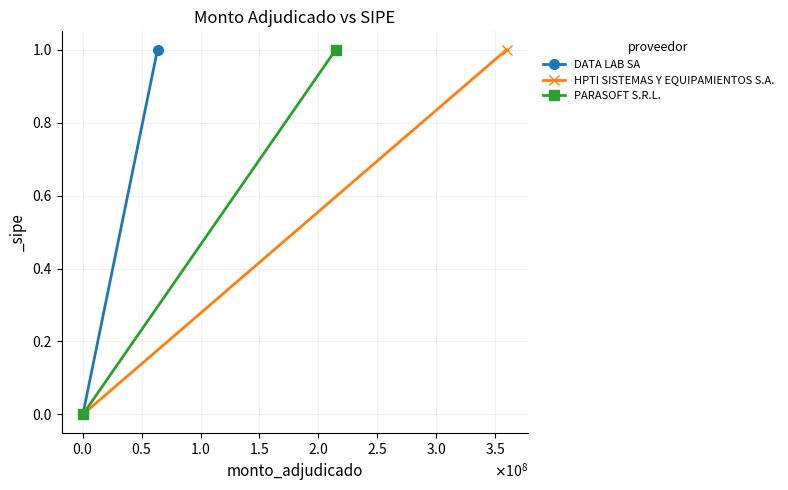

Is it true that HPTI SISTEMAS Y EQUIPAMIENTOS S.A. equals -1 at $\mathdefault{−0.5}$?

False